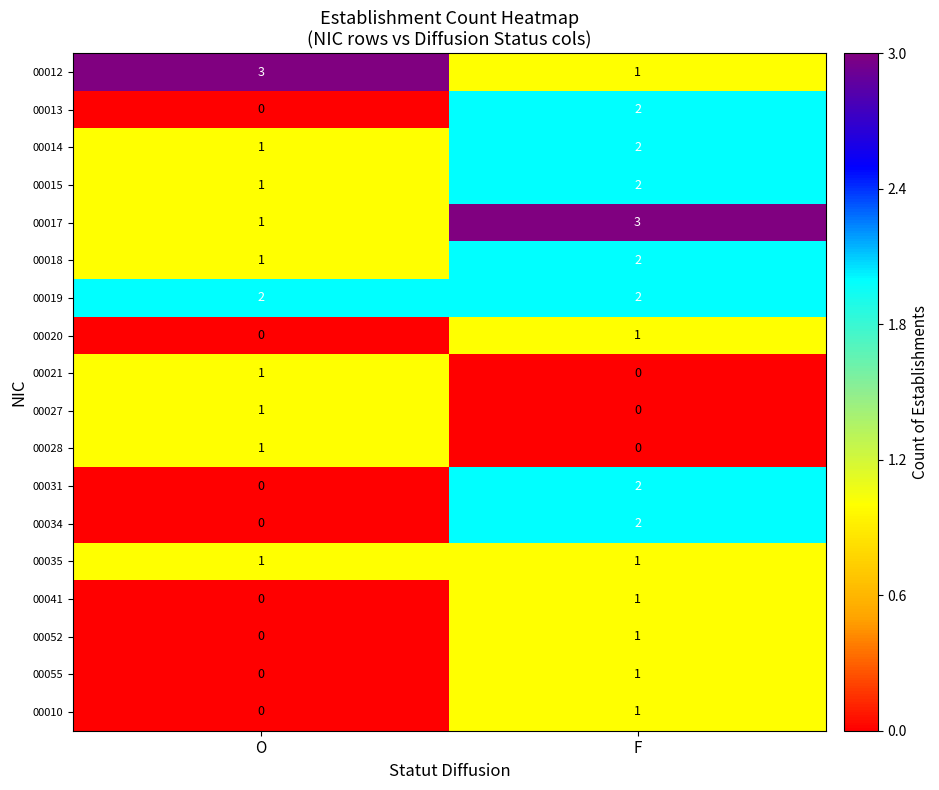

What is the difference between the highest and lowest values at O?

3